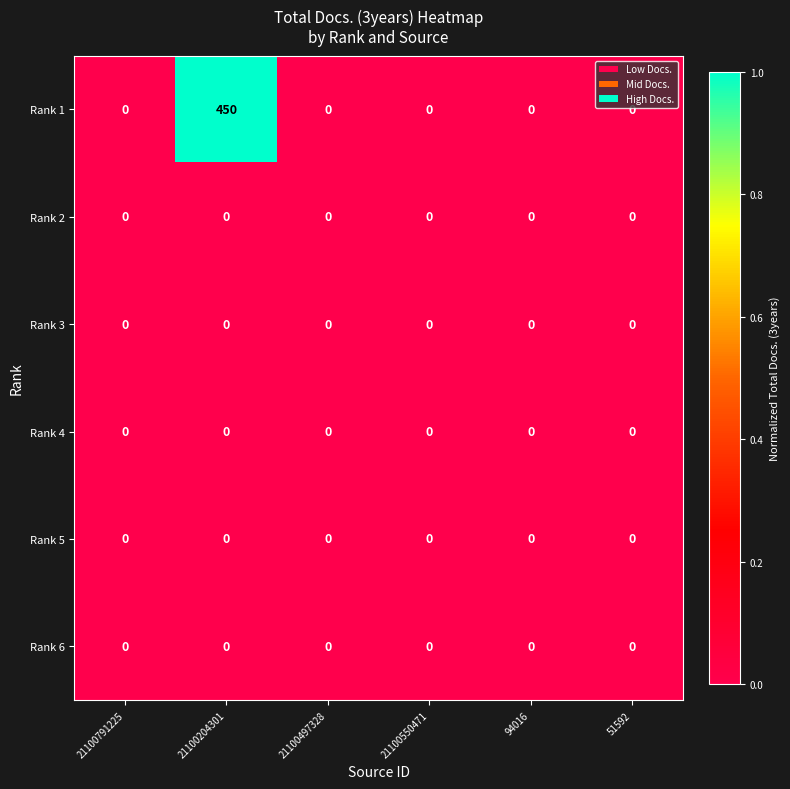

At which category is the sum across all series the highest?

21100204301